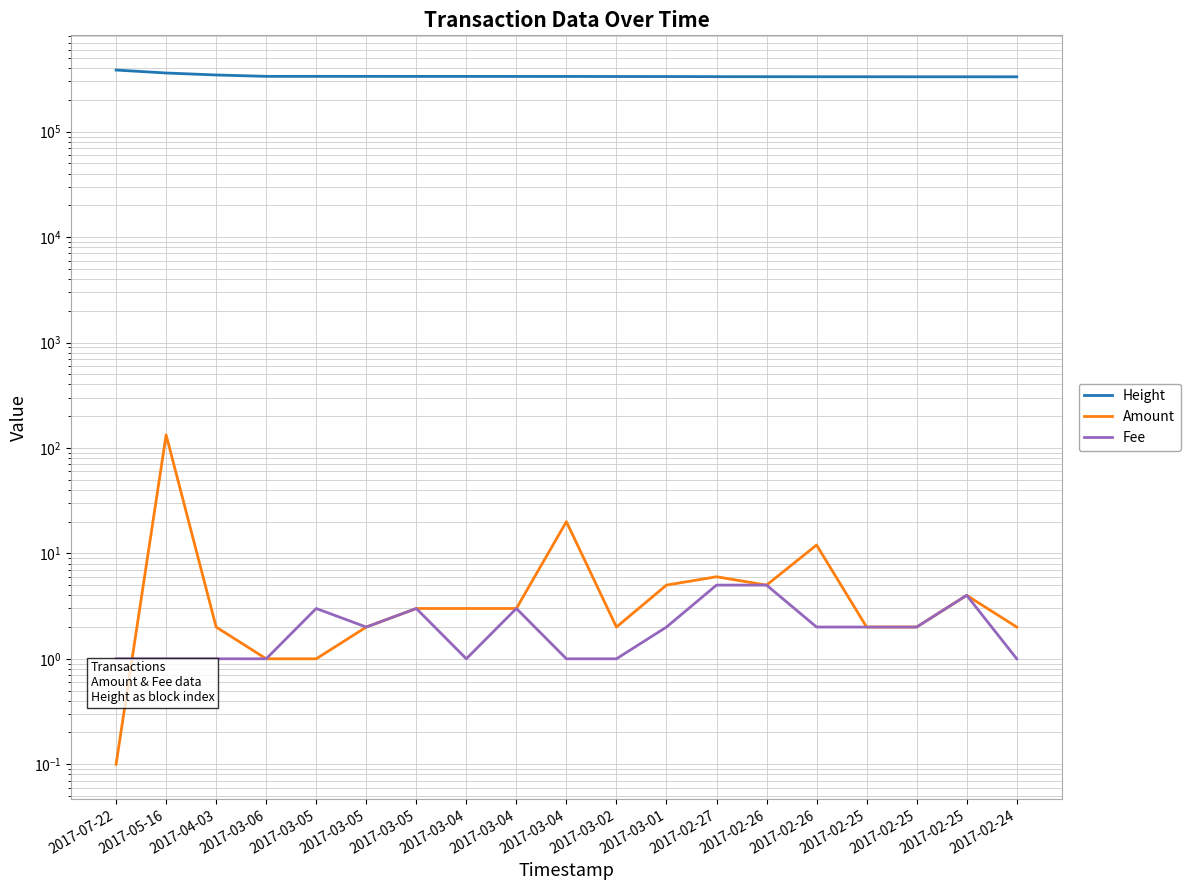

What is the difference between the Height values at 2017-03-04 and 2017-03-01?

795.0